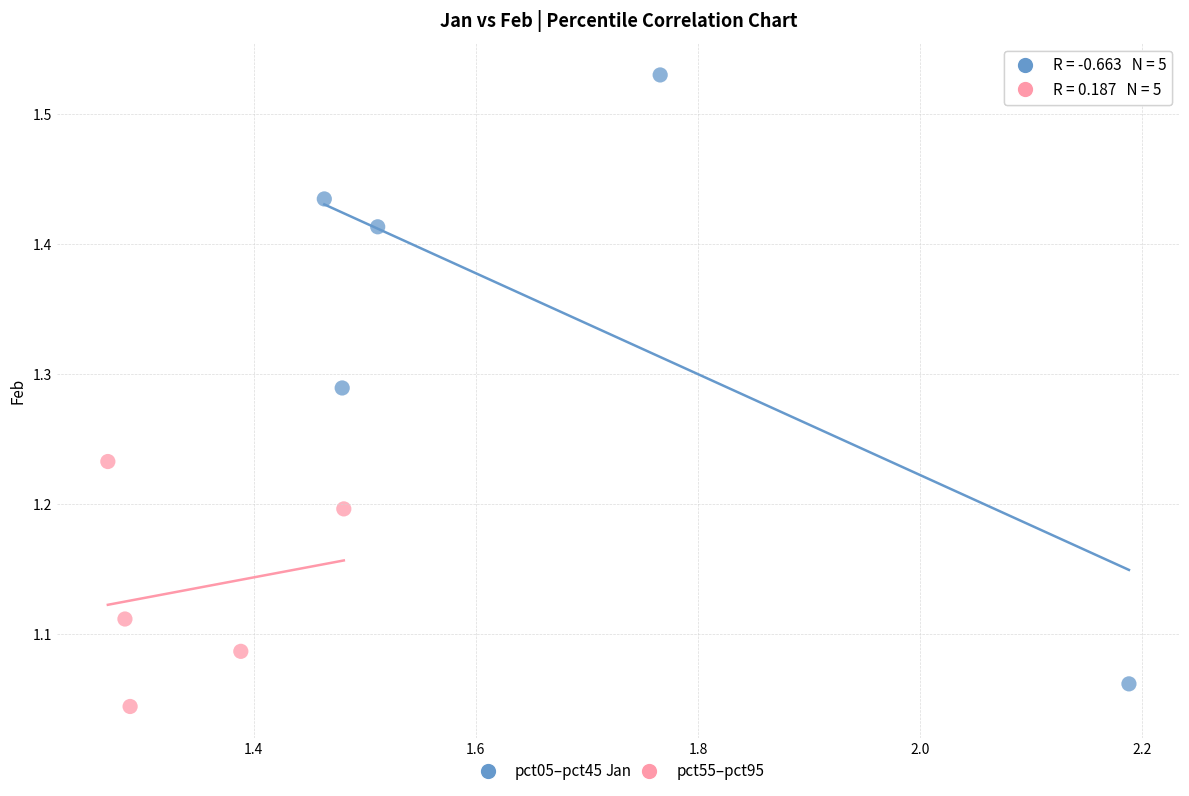

Which series contains the highest Y value?

pct05–pct45